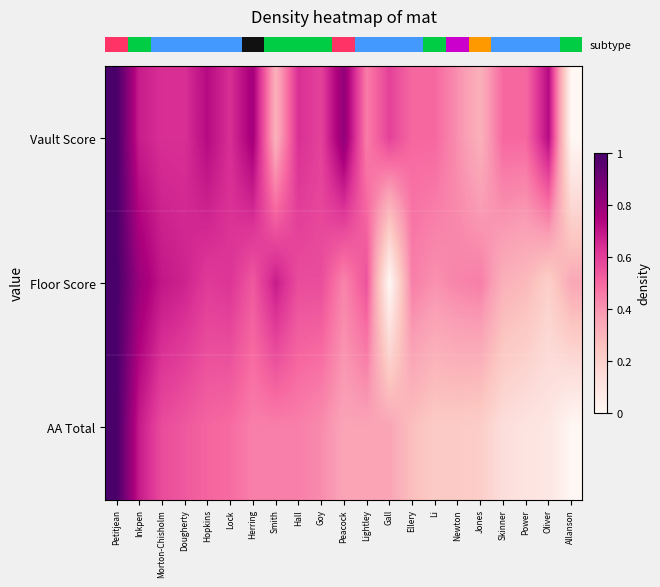

Between Lock and Hall, which series saw the biggest shift?

row_1